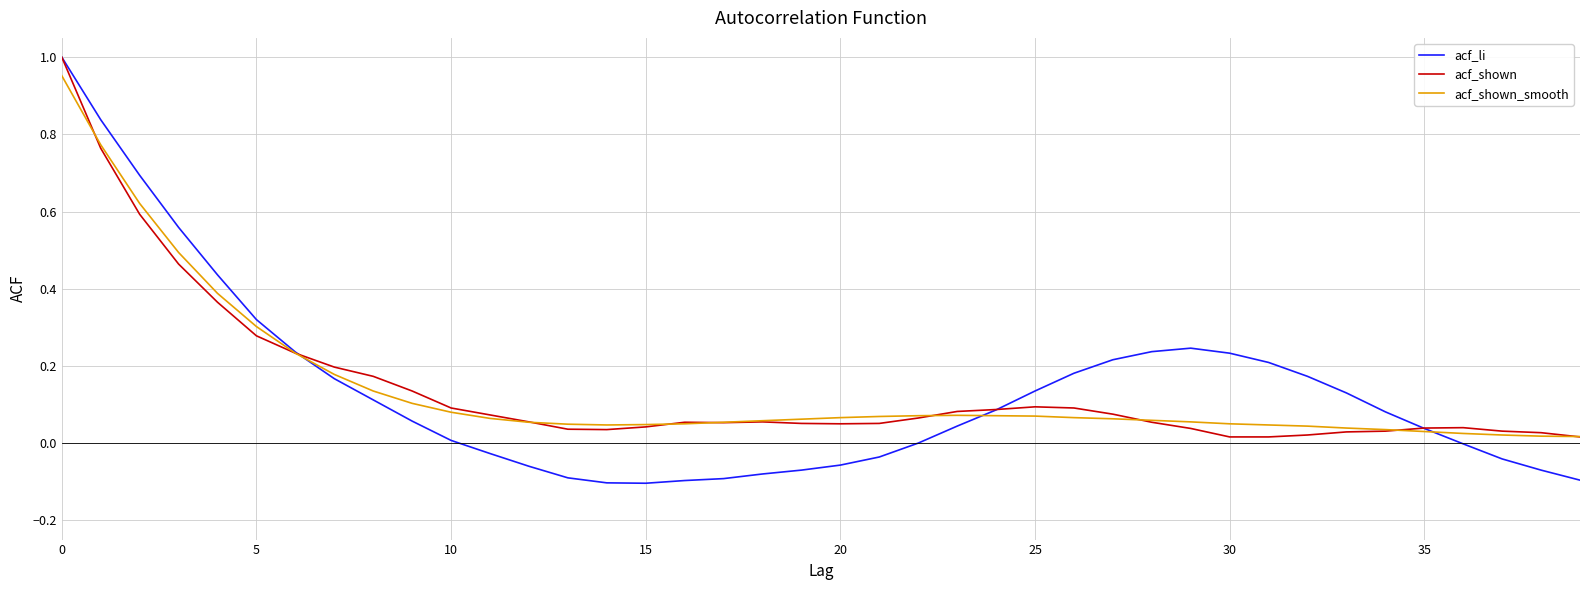

Which series has the widest spread of values?

acf_li